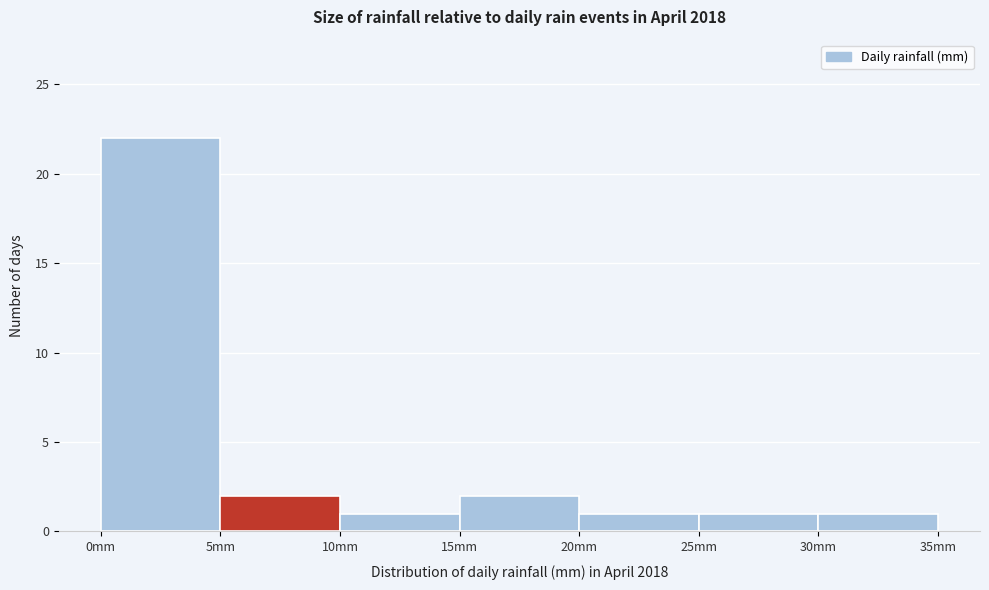

What is the height of the bar covering 15 to 20 on the x-axis? The values are not printed on the chart, so give them approximately, as read against the axis.

2